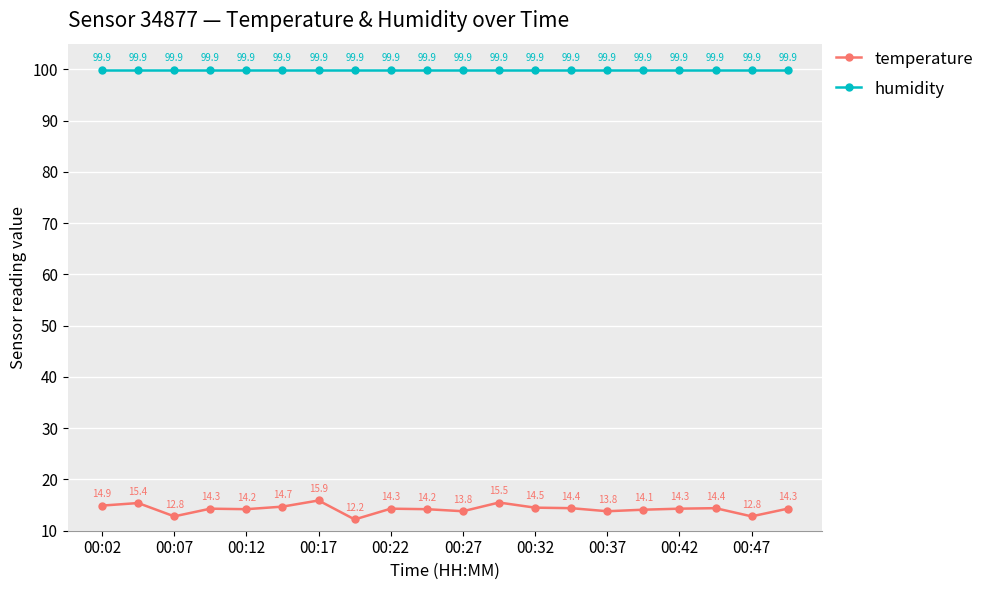

What is the value of the temperature point at the 3rd from the left?

12.8